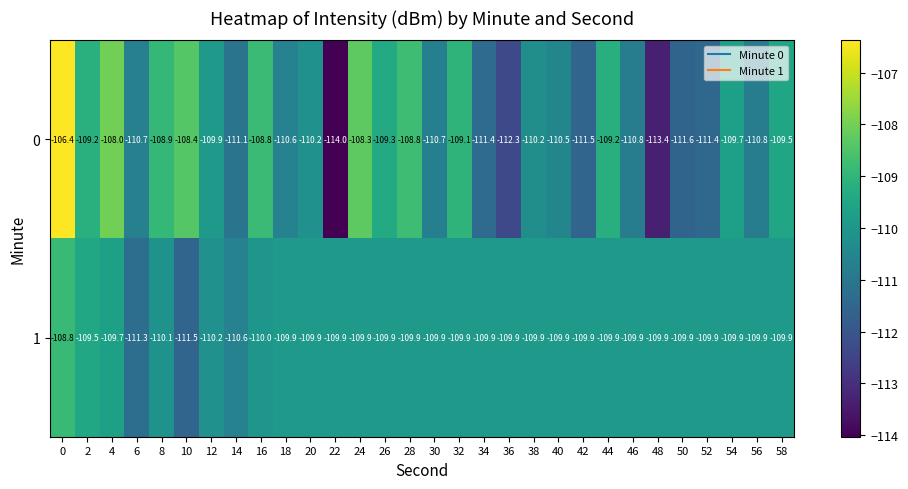

What is the total value across all series at 28?

-218.7